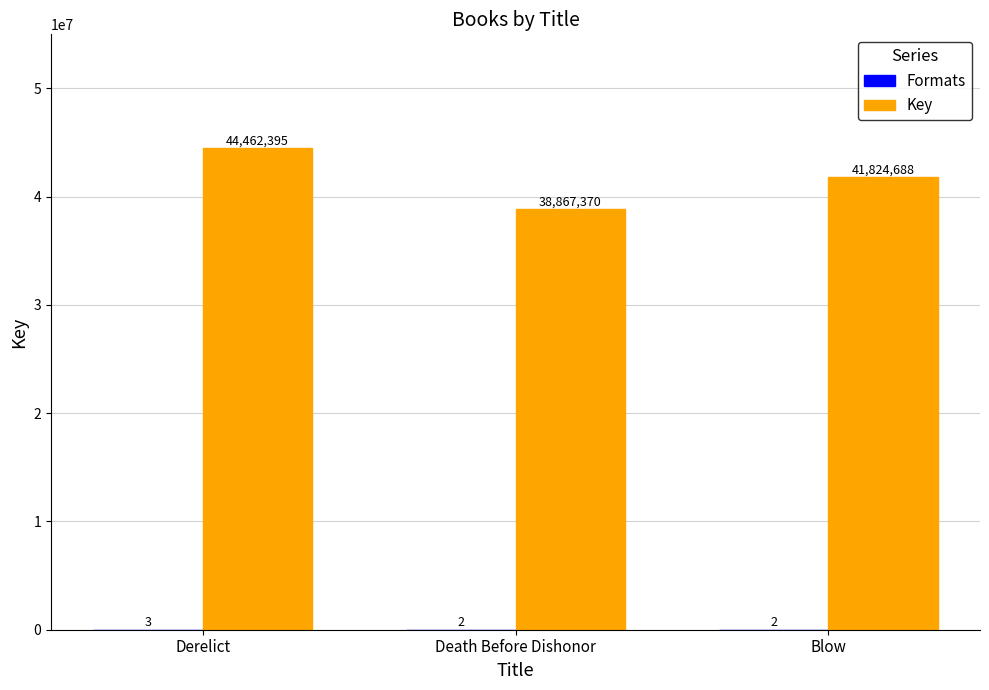

Where does the Key series first go above 41824688?

Derelict